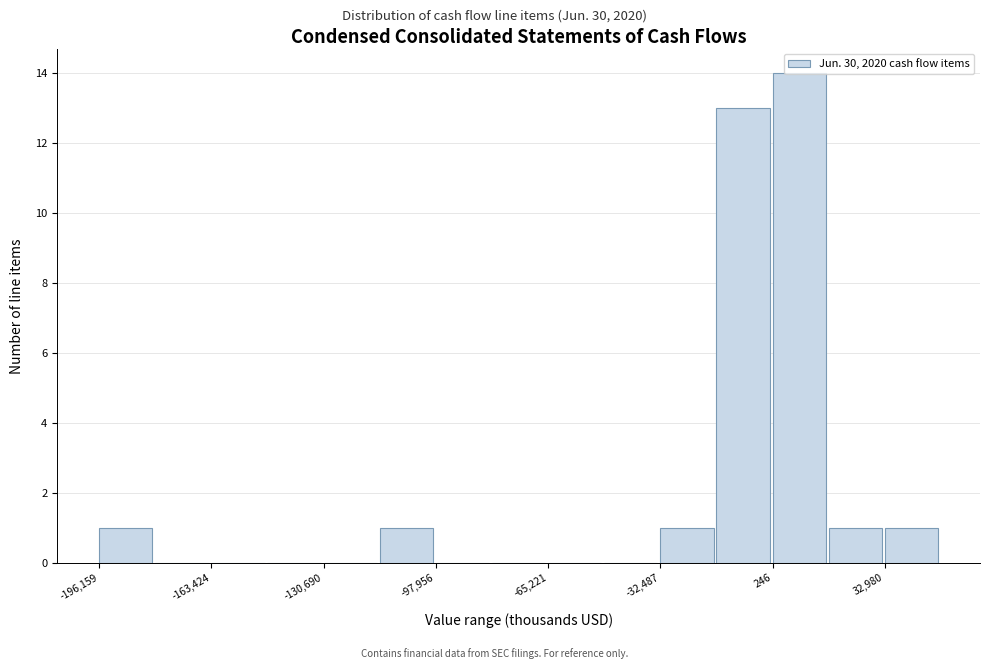

Read against the x-axis, roughly where is the centre of the tallest bar?

10000